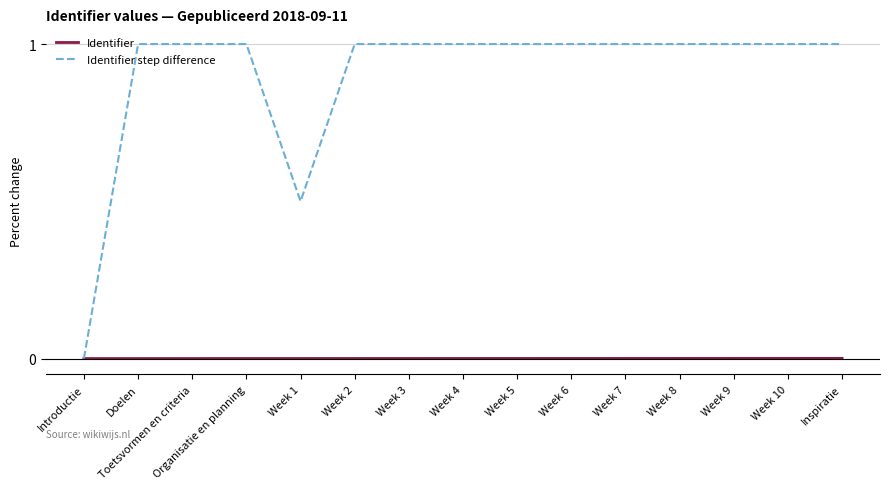

Is the value of Identifier step difference at Week 3 greater than the value of Identifier at Toetsvormen en criteria?

Yes